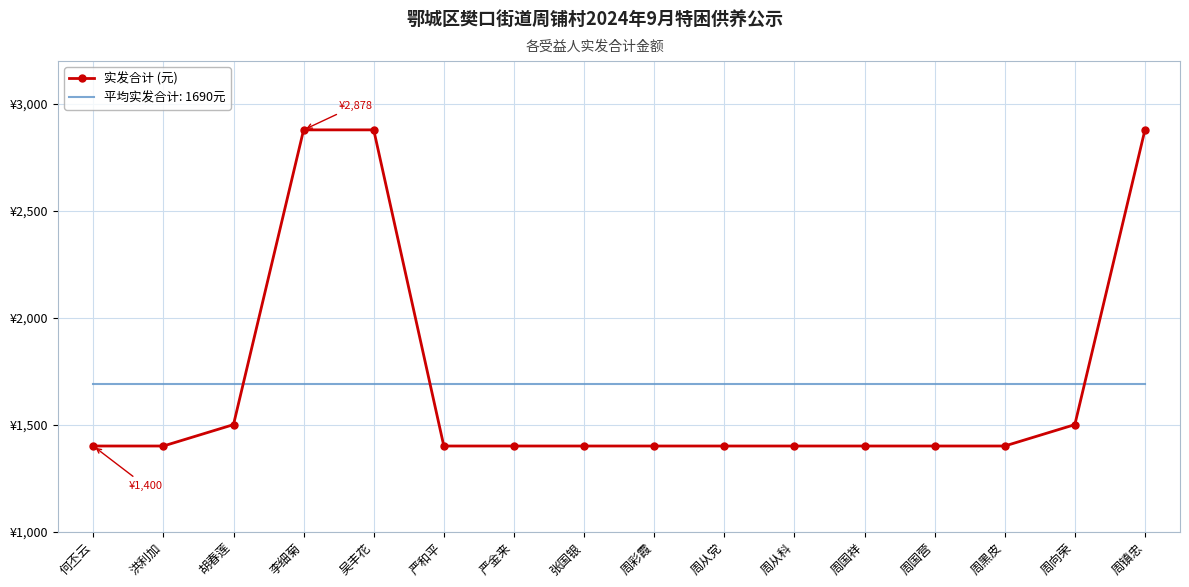

What are all the series names shown in the legend?

实发合计 (元), 平均实发合计: 1690元